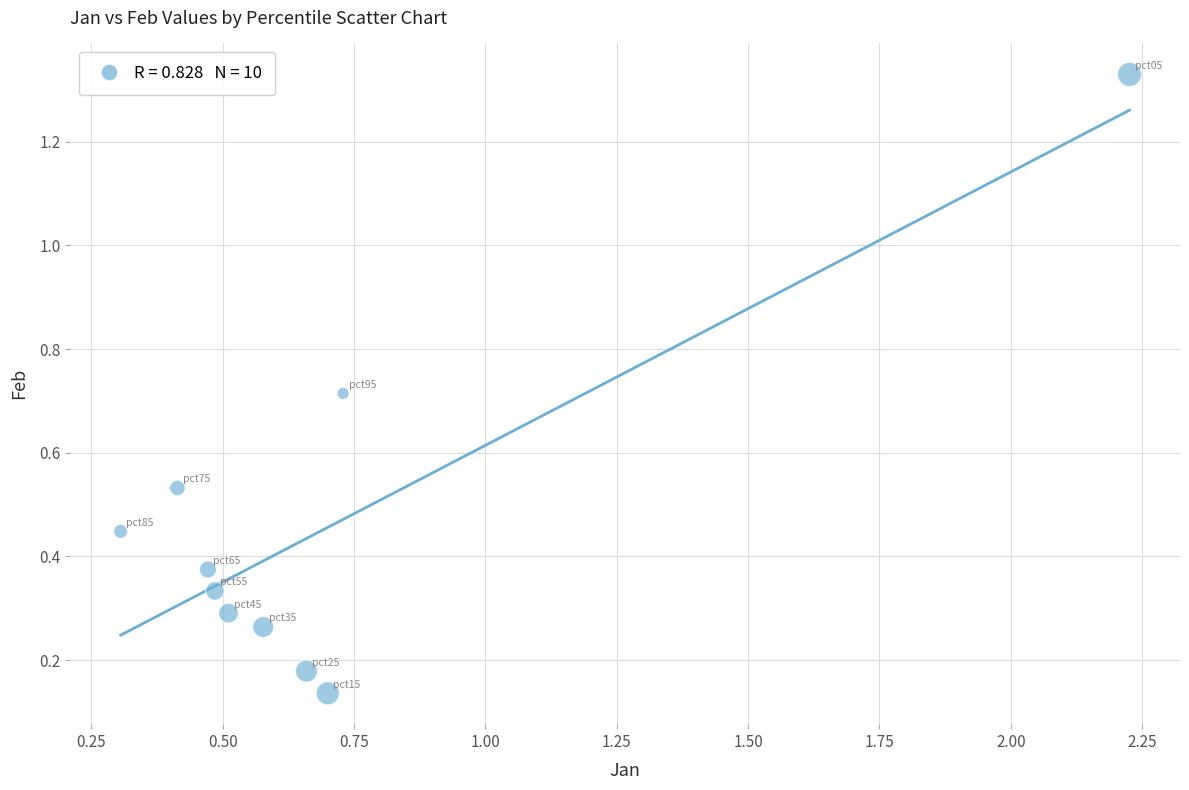

What is the range of Y values (max minus min)?

1.2